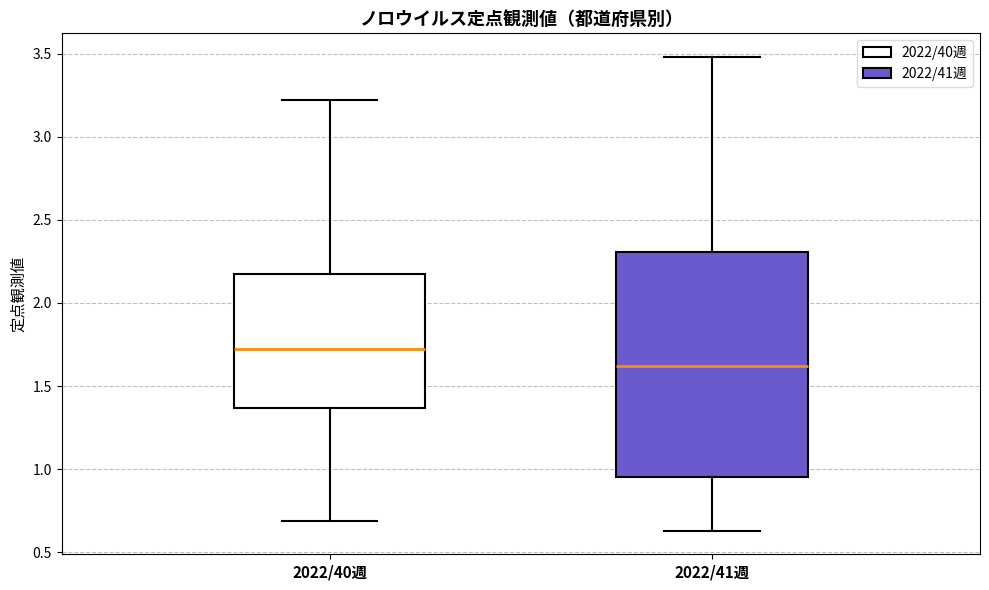

Which box is the tallest, from its lower edge to its upper edge?

2022/41週